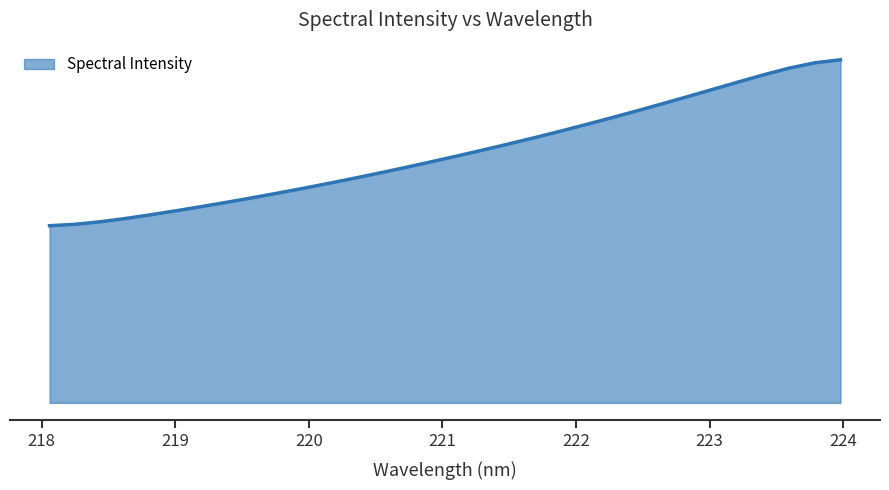

What is the minimum value shown in the chart?

2542.4